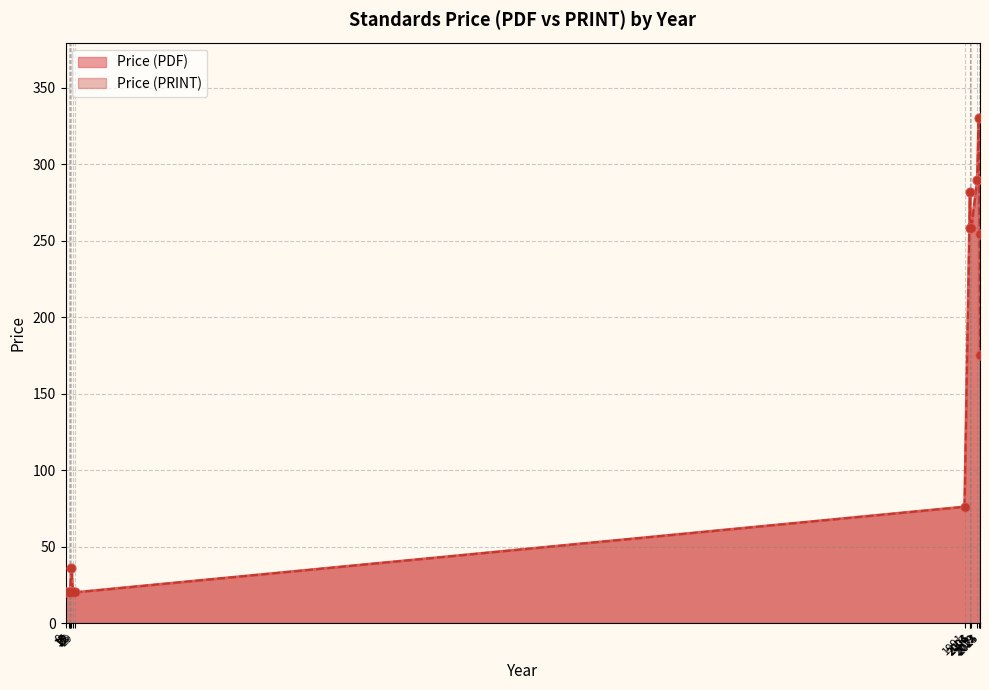

Is the value of Price (PRINT) at 2019 greater than the value of Price (PDF) at 2022?

No